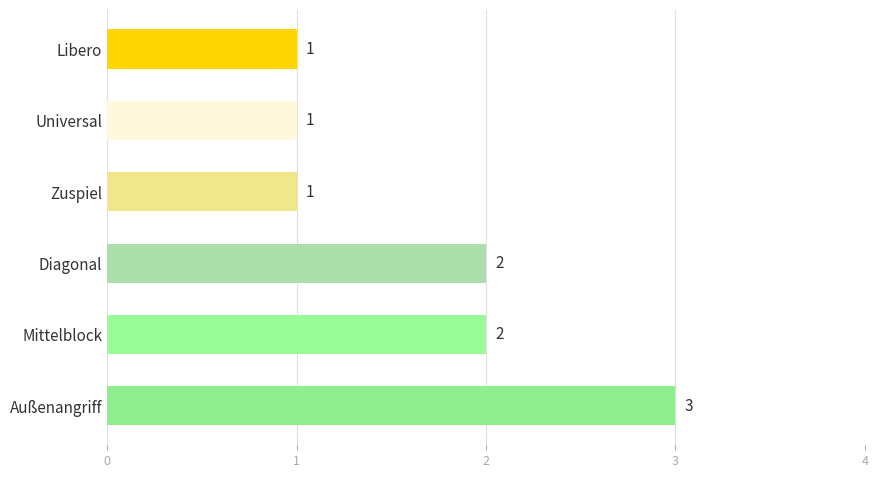

Count the values in the range 1 to 2.

5